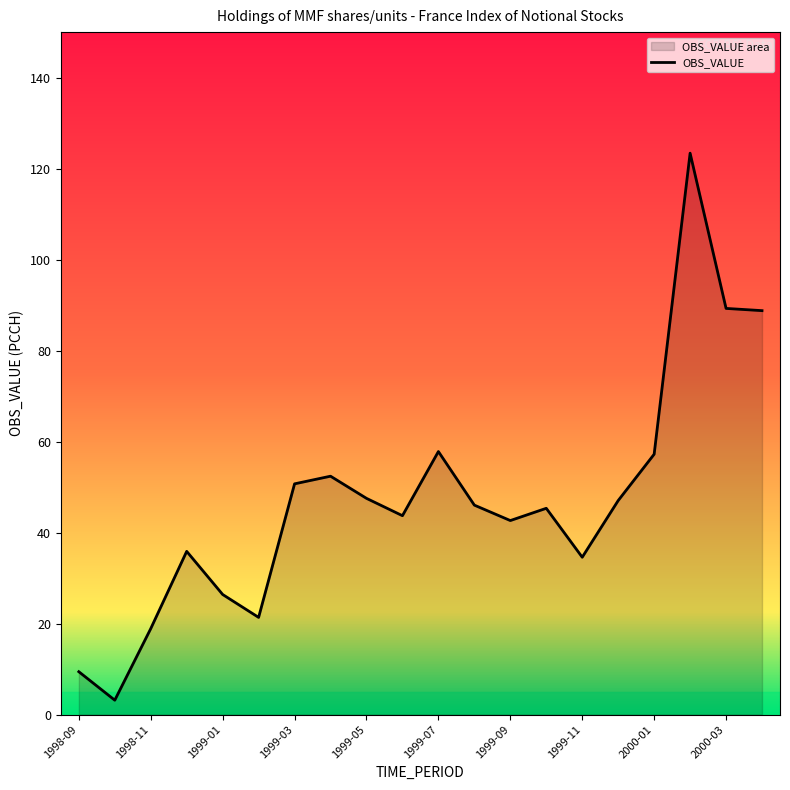

What is the ratio of the value at 1999-12 to the value at 1999-01?

1.8